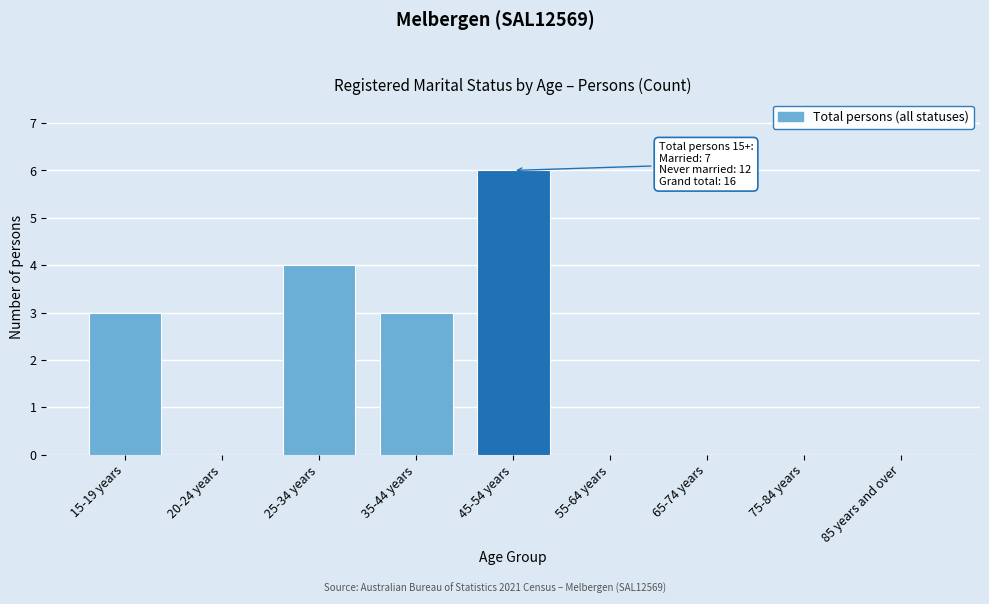

Reading left to right, transcribe all the data shown in this chart.

15-19 years=3	20-24 years=0	25-34 years=4	35-44 years=3	45-54 years=6	55-64 years=0	65-74 years=0	75-84 years=0	85 years and over=0